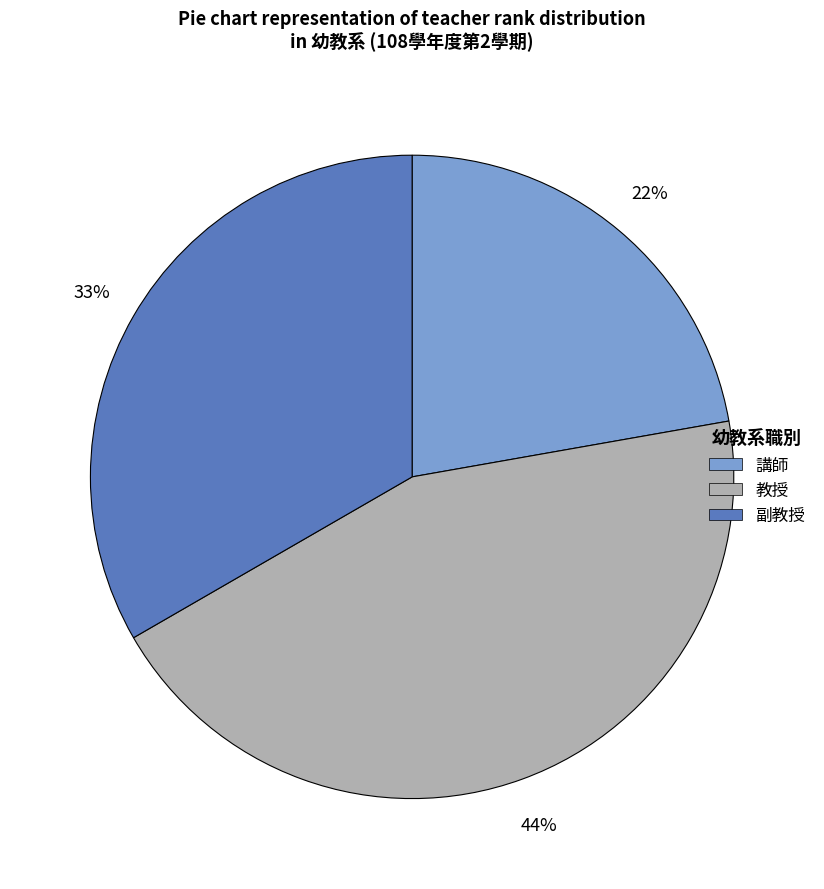

What is the ratio of the value at 教授 to the value at 講師?

2.0